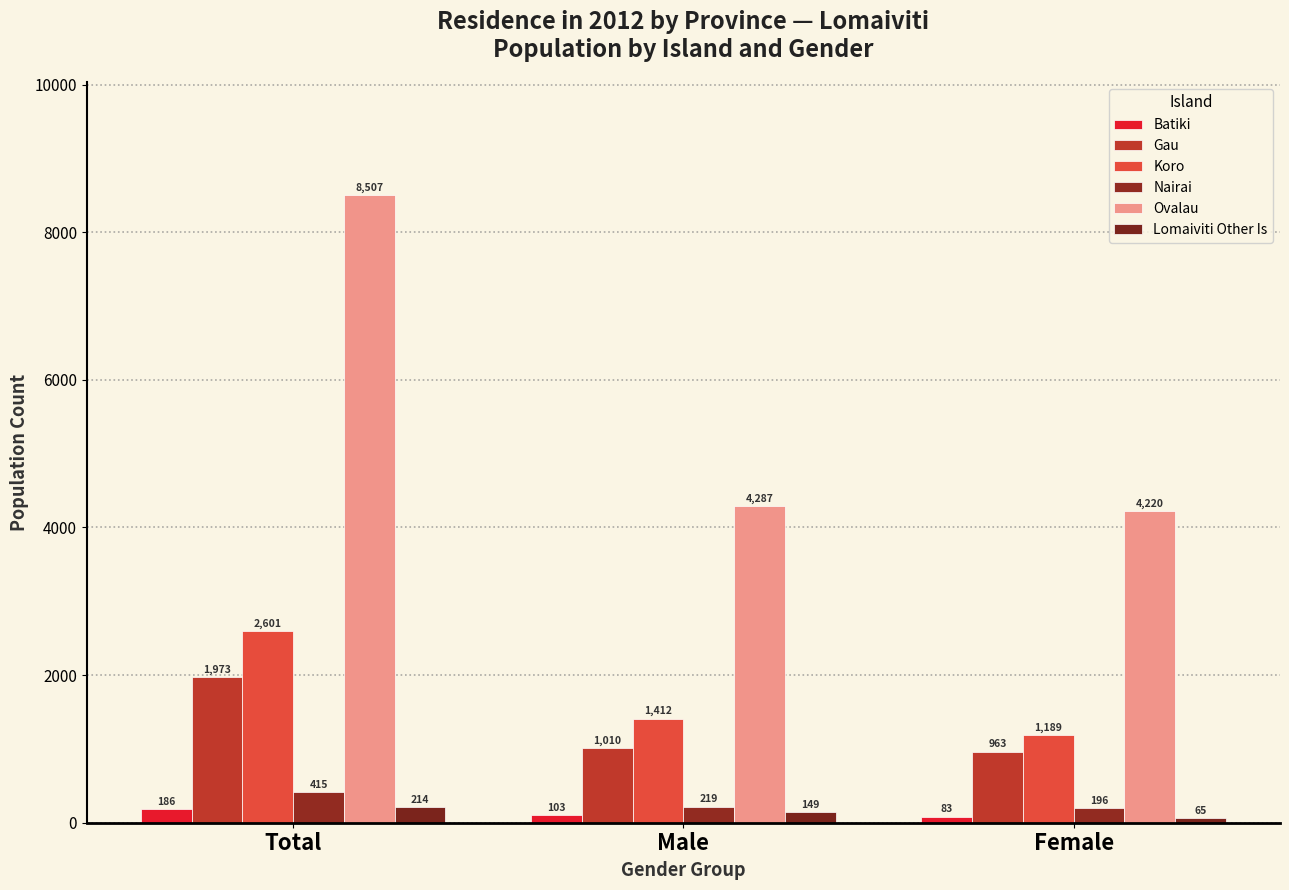

True or false: Ovalau has a value of 4220 at Female.

True